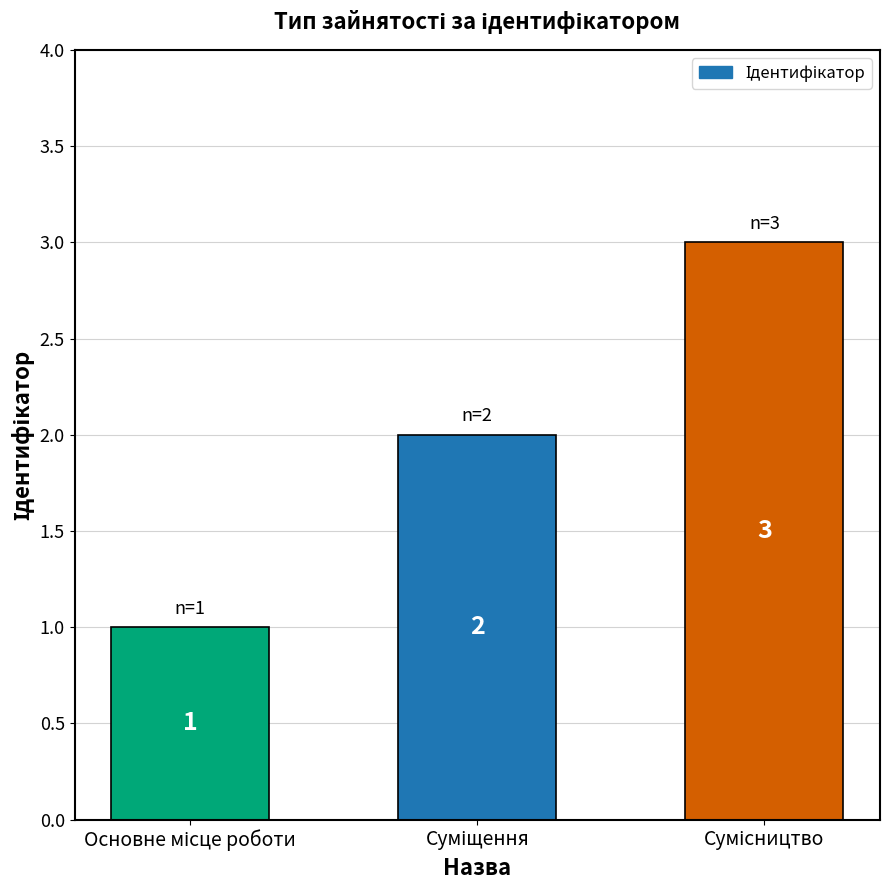

What is the maximum value shown in the chart?

3